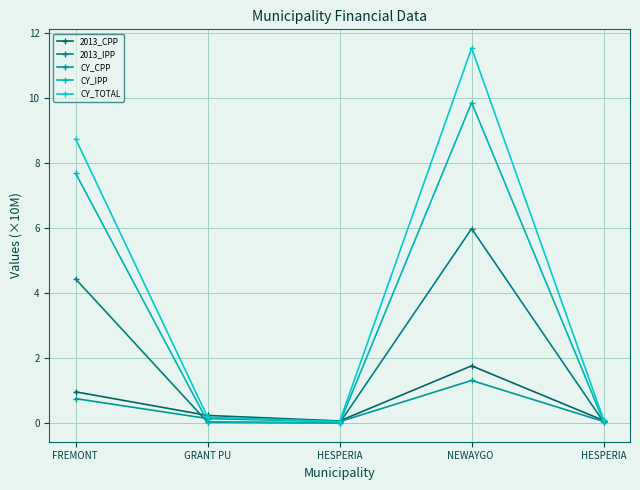

Count the number of data series in this chart.

5